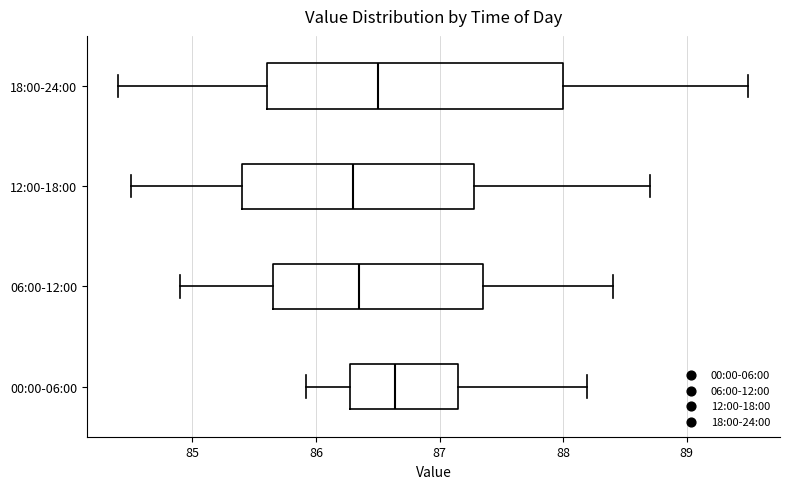

Reading bottom to top, transcribe this box plot: for each box, give where its median line is, the range the box spans, and where its two whiskers end, as read against the x-axis. The values are not printed on the chart, so give them approximately, as read against the axis.

00:00-06:00: median 86.6, box 86.3 to 87.2, whiskers 85.9 to 88.2
06:00-12:00: median 86.4, box 85.7 to 87.4, whiskers 84.9 to 88.4
12:00-18:00: median 86.3, box 85.4 to 87.3, whiskers 84.5 to 88.7
18:00-24:00: median 86.5, box 85.6 to 88.0, whiskers 84.4 to 89.5